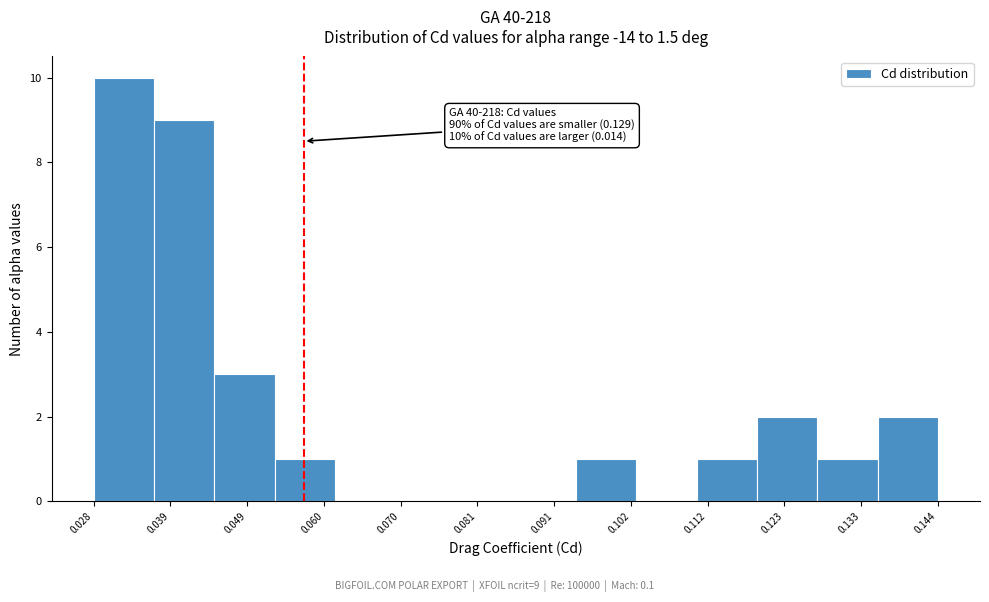

Over which range of the x-axis is the bar tallest?

0.028 to 0.036